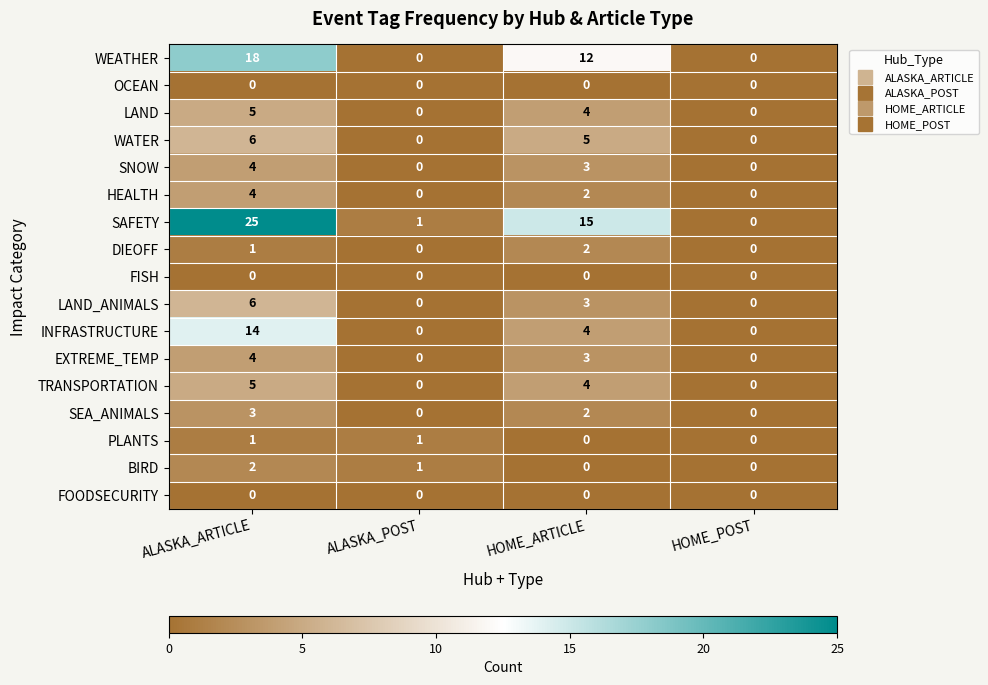

At how many categories does at least one series exceed 8?

2